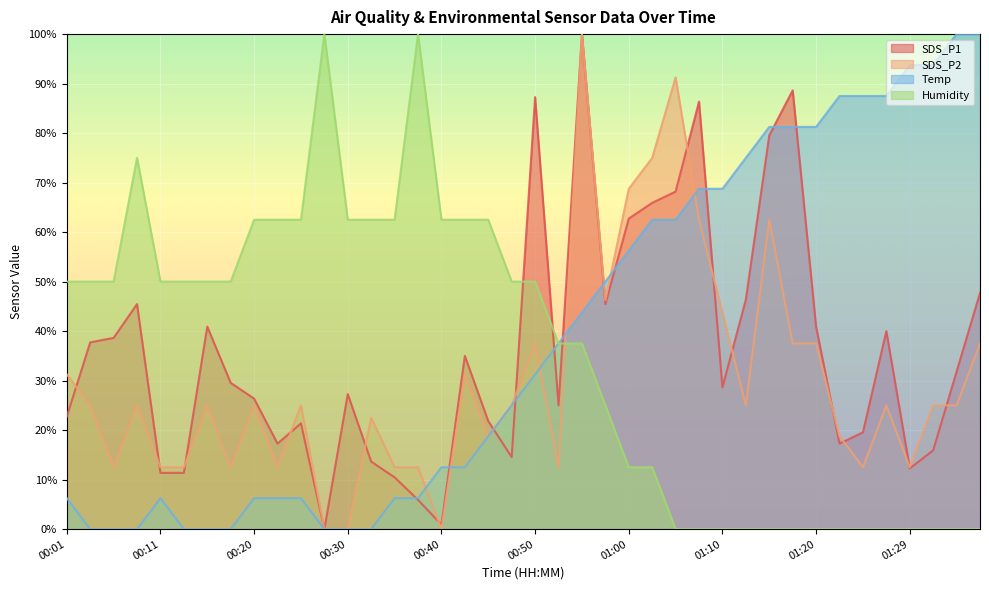

At which category does Humidity reach its first local peak?

00:08